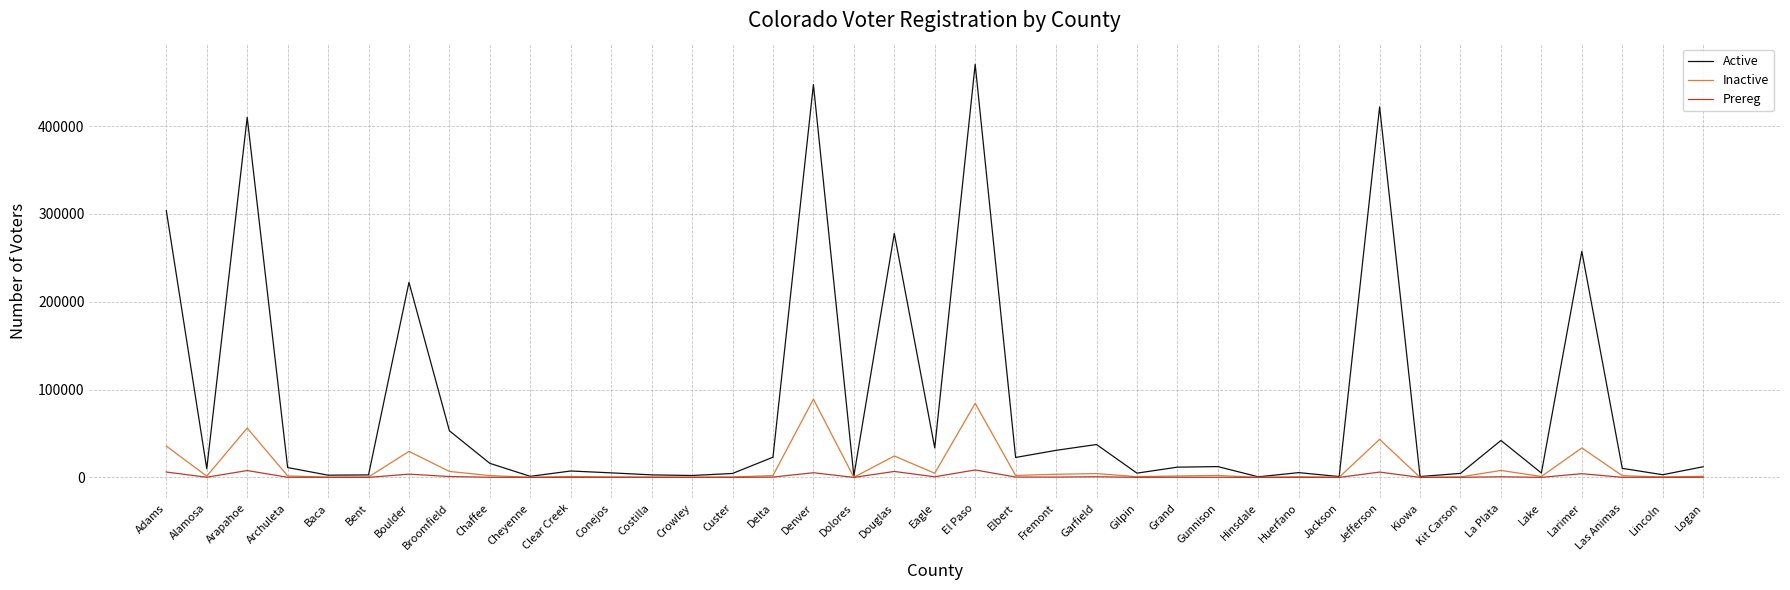

Does the chart have visible grid lines?

Yes